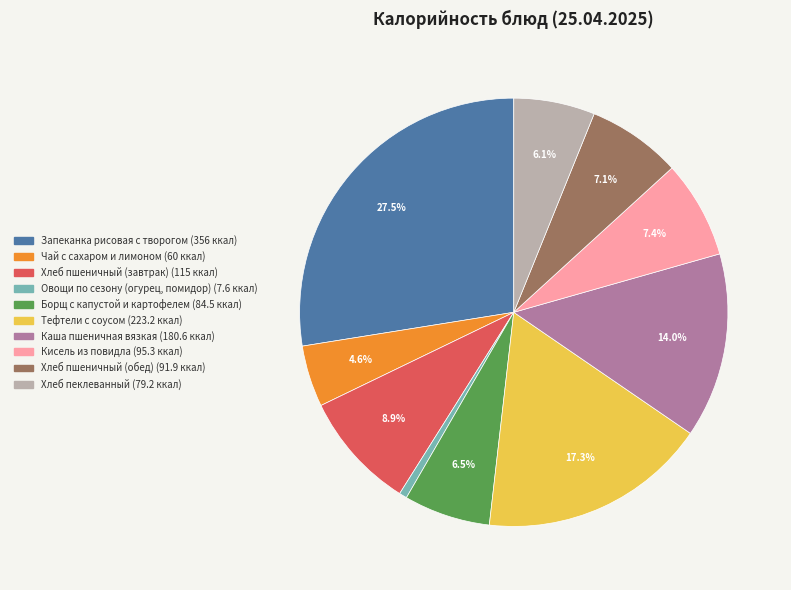

True or false: Кисель из повидла accounts for 7% of the total.

True